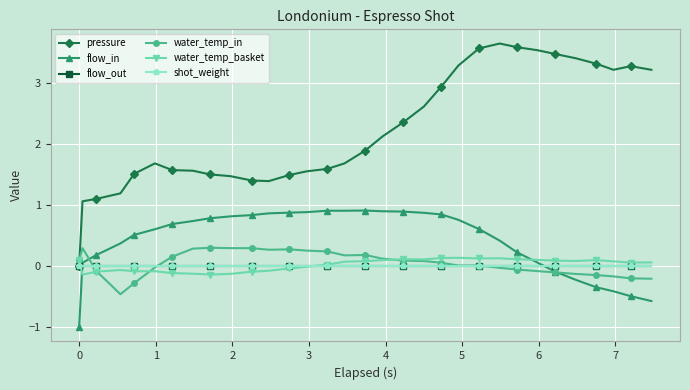

At how many categories does at least one series exceed 0?

32